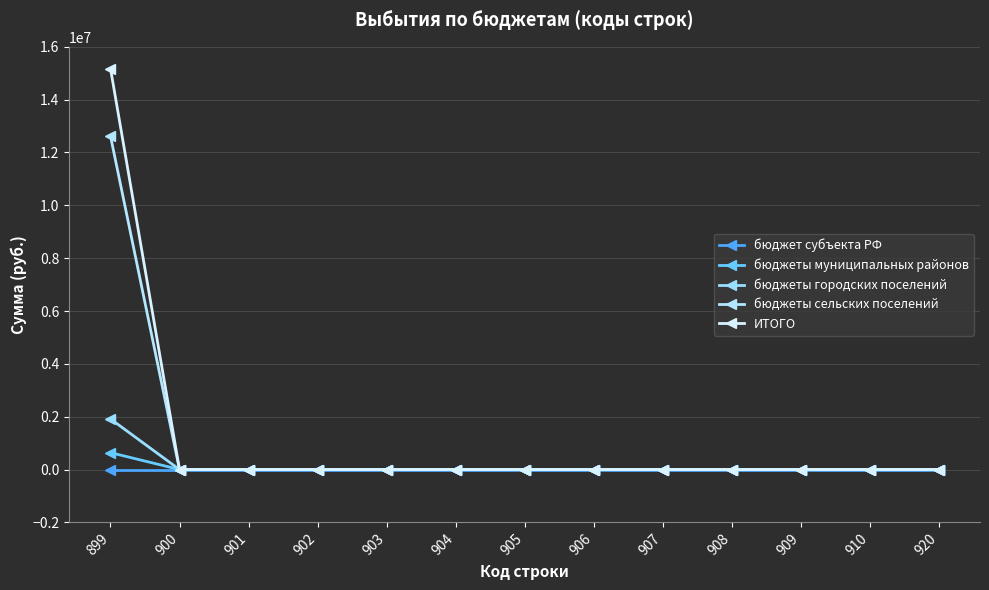

Is it true that ИТОГО equals 0.0 at 905?

True